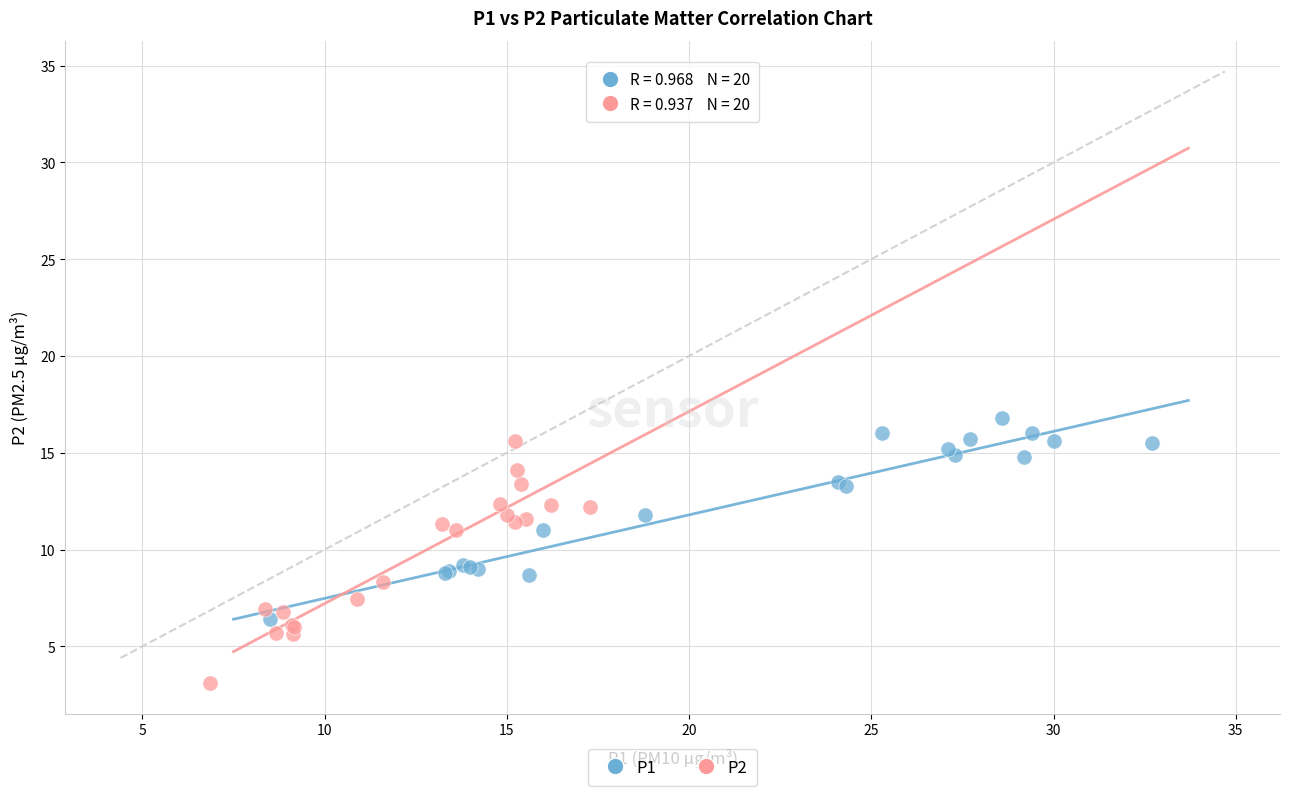

Which series has the largest Y range (max minus min)?

P2